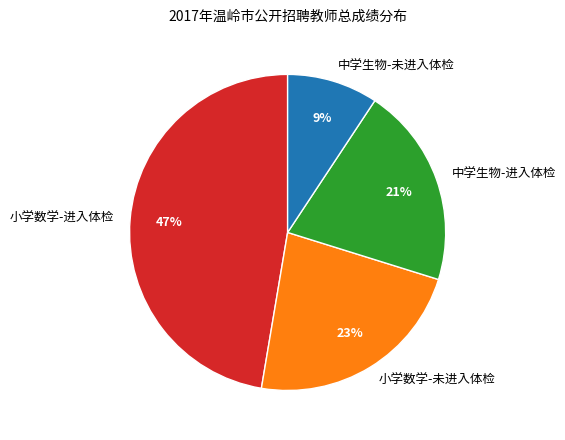

To the nearest percent, what portion does 中学生物-进入体检 represent?

21%